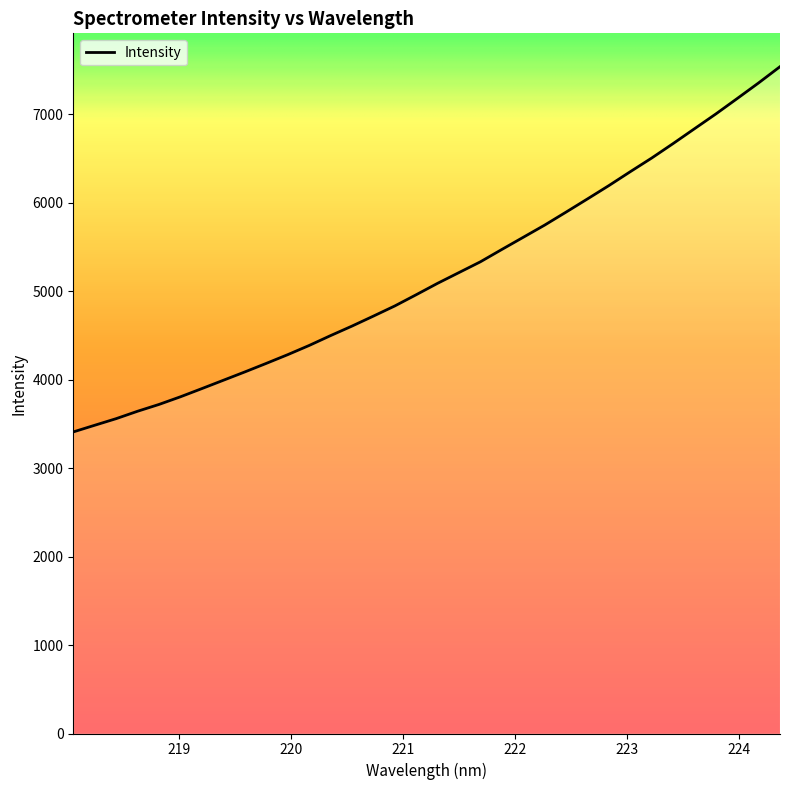

Does the chart display data point markers on the line(s)?

No